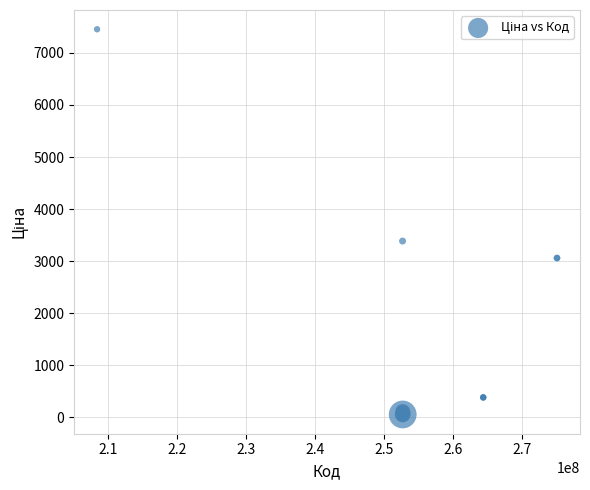

What Y value in the scatter plot is closest to 3754?

3385.7